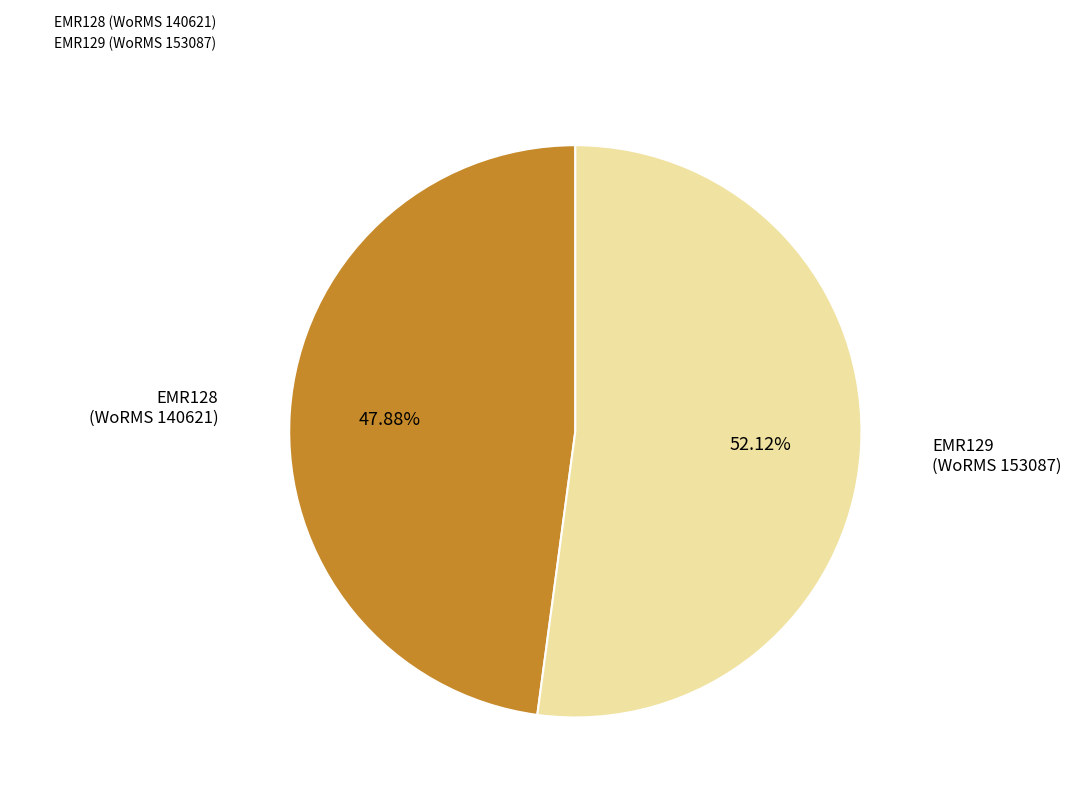

Which slice is the smallest?

EMR128 (WoRMS 140621)